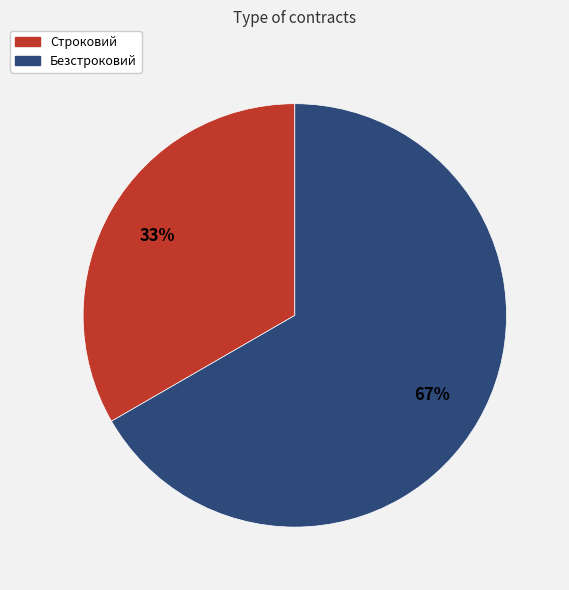

Between Безстроковий and Строковий, which is larger?

Безстроковий